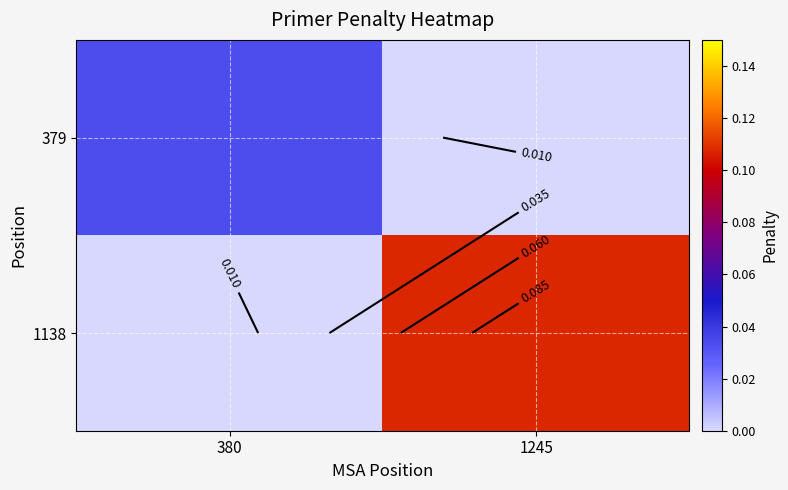

List the series in order of their peak value, highest first.

1138, 379